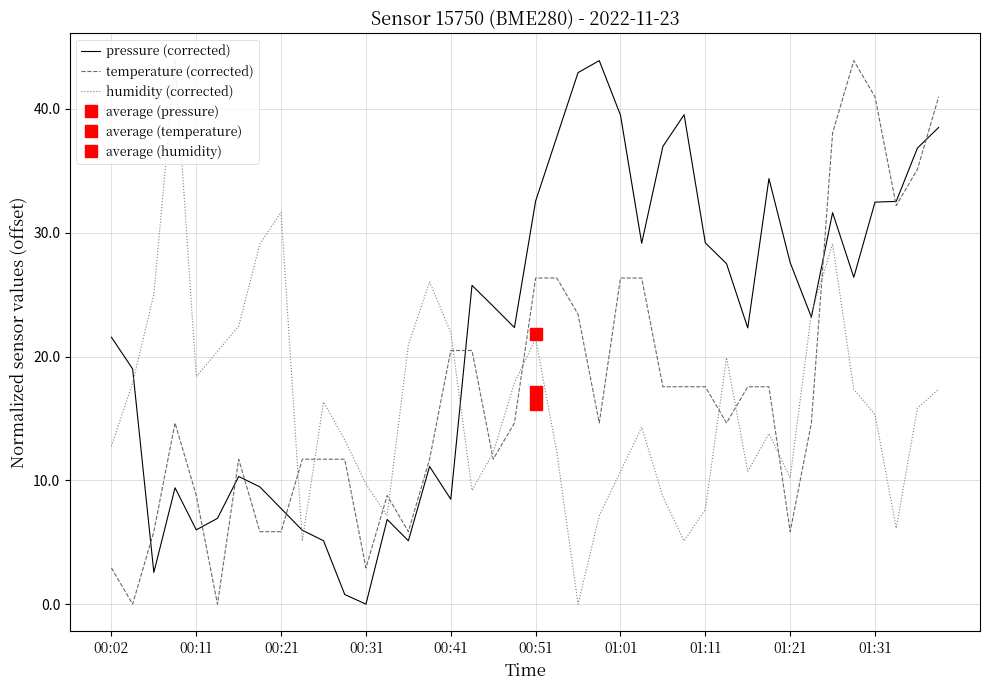

At how many categories does at least one series exceed 28?

19